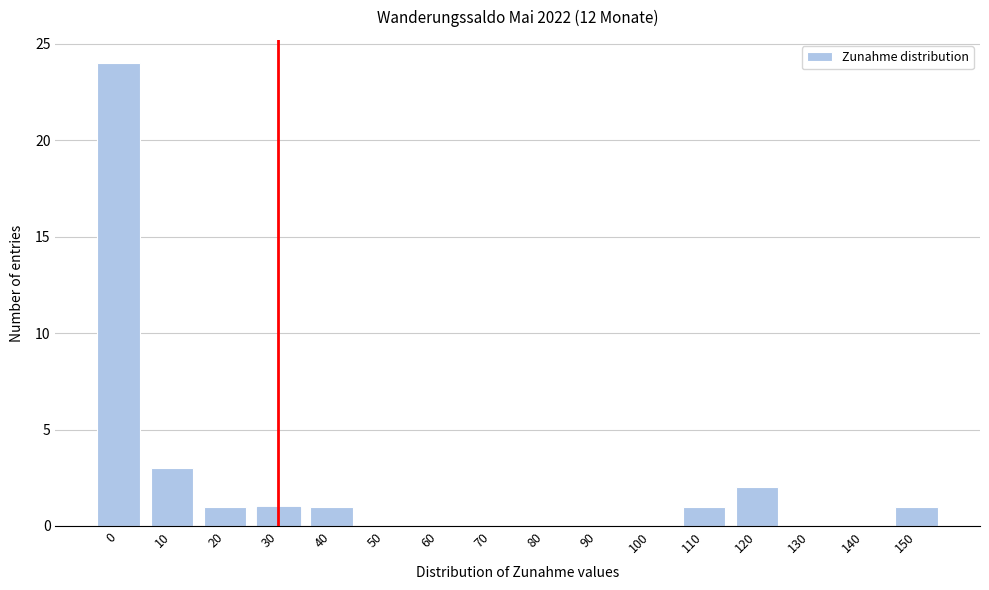

Reading left to right, what are all the values shown in this chart?

0=24	10=3	20=1	30=1	40=1	50=0	60=0	70=0	80=0	90=0	100=0	110=1	120=2	130=0	140=0	150=1